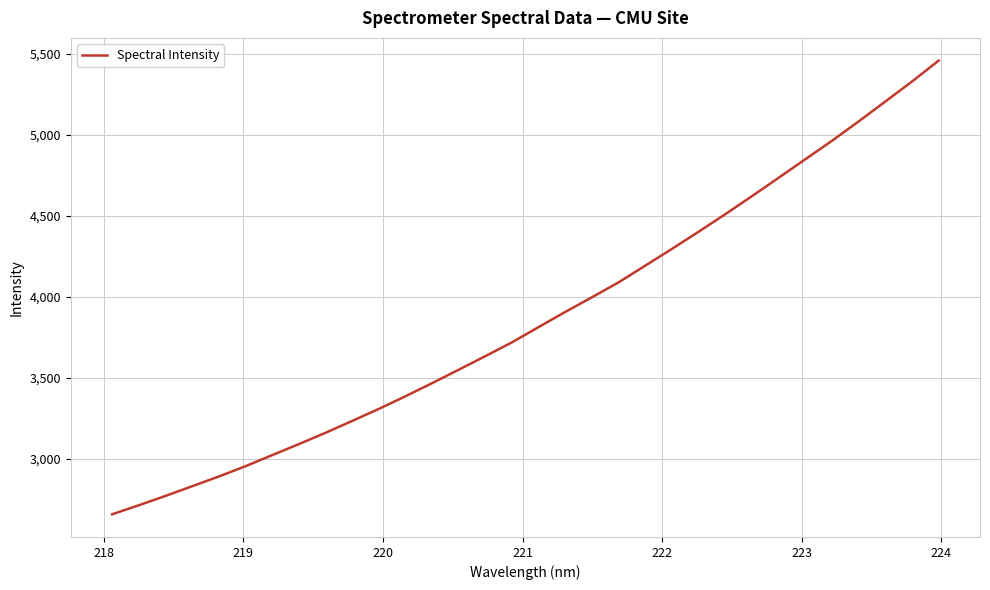

What is the sum of all values?

123843.4